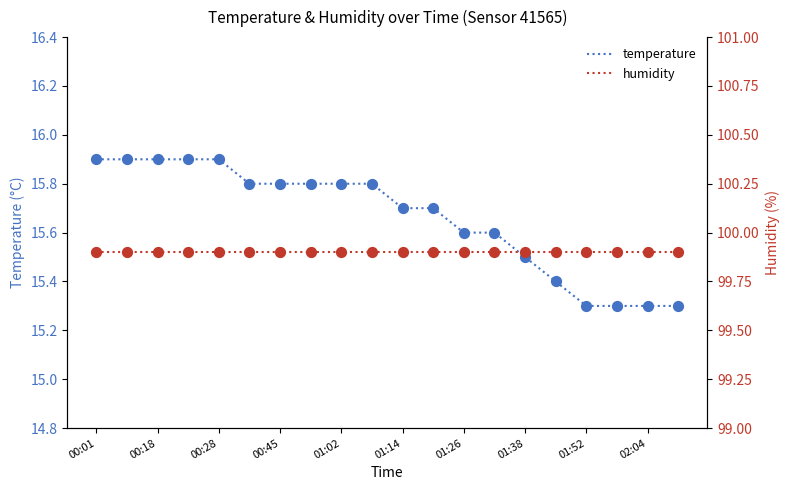

Which series has the largest total across all categories?

humidity